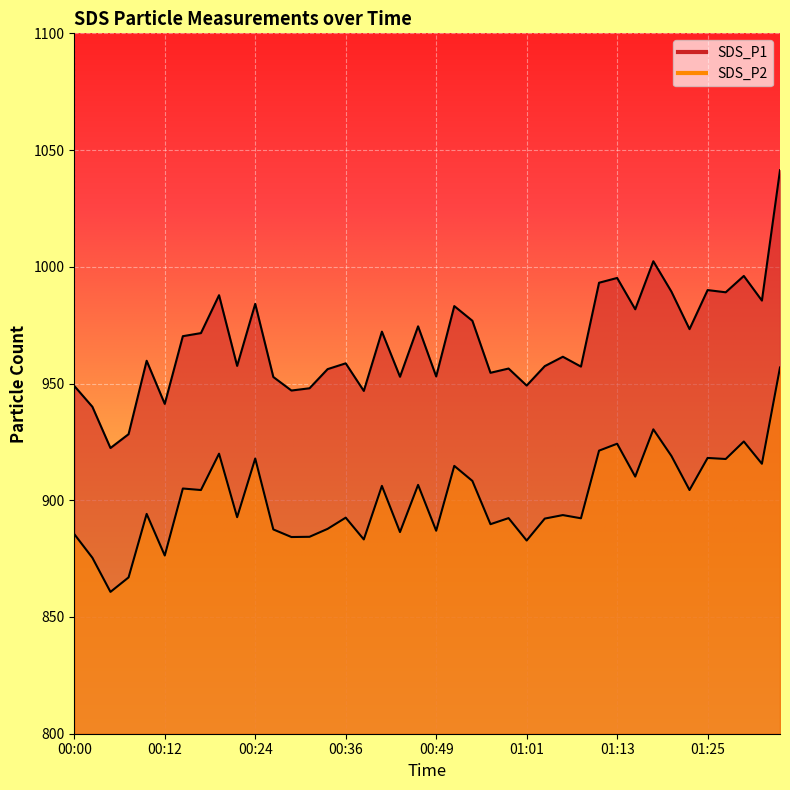

Reading right to left, list all the values displayed in this chart.

SDS_P1: 01:35=1041.4	01:32=985.5	01:30=996.1	01:28=989.1	01:25=990.0	01:23=973.3	01:20=989.4	01:18=1002.4	01:15=981.8	01:13=995.2	01:11=993.2	01:08=957.2	01:06=961.5	01:03=957.5	01:01=949.1	00:58=956.4	00:56=954.6	00:54=976.9	00:51=983.2	00:49=953.0	00:46=974.5	00:44=952.9	00:41=972.2	00:39=946.8	00:36=958.6	00:34=956.2	00:32=948.0	00:29=947.0	00:27=952.8	00:24=984.1	00:22=957.5	00:20=987.8	00:17=971.6	00:15=970.3	00:12=941.3	00:10=959.8	00:07=928.3	00:05=922.4	00:02=940.0	00:00=949.0
SDS_P2: 01:35=956.9	01:32=915.6	01:30=925.2	01:28=917.7	01:25=918.1	01:23=904.4	01:20=919.0	01:18=930.4	01:15=910.1	01:13=924.2	01:11=921.2	01:08=892.3	01:06=893.6	01:03=892.1	01:01=882.8	00:58=892.4	00:56=889.8	00:54=908.3	00:51=914.7	00:49=887.0	00:46=906.6	00:44=886.4	00:41=906.1	00:39=883.2	00:36=892.5	00:34=887.8	00:32=884.4	00:29=884.2	00:27=887.5	00:24=917.9	00:22=892.8	00:20=920.0	00:17=904.4	00:15=905.0	00:12=876.3	00:10=894.1	00:07=867.0	00:05=860.8	00:02=875.4	00:00=885.5